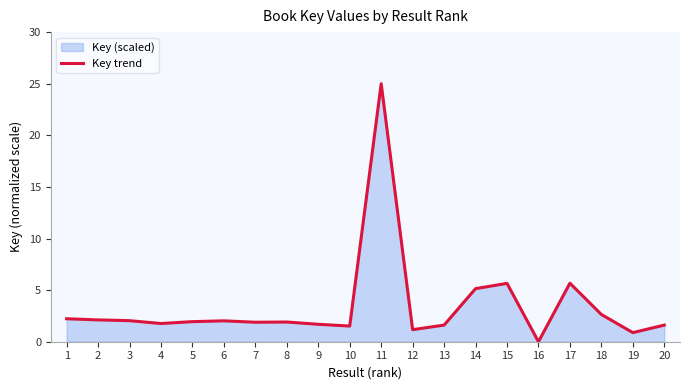

What is the ratio of the value at 5 to the value at 8?

1.0